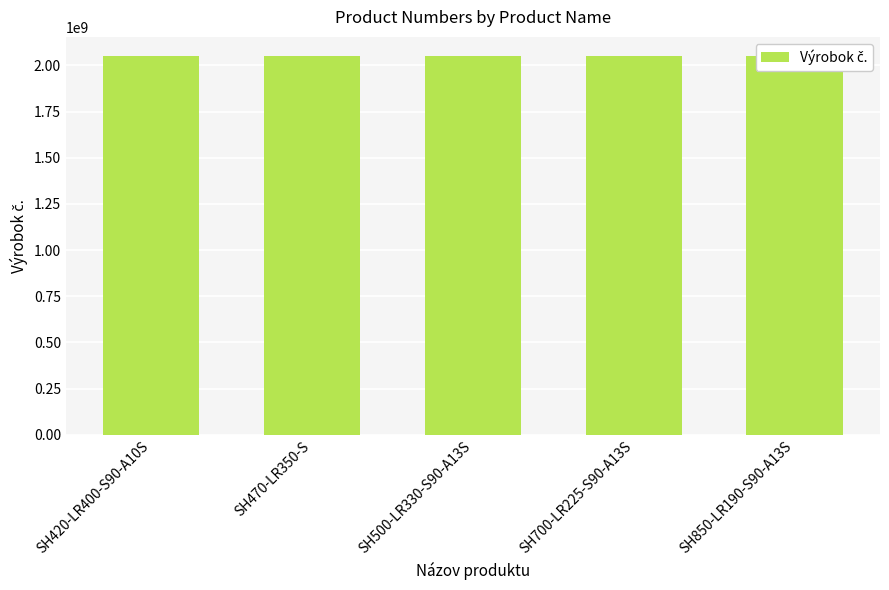

What is the value of the 2nd bar from the left?

2051478124